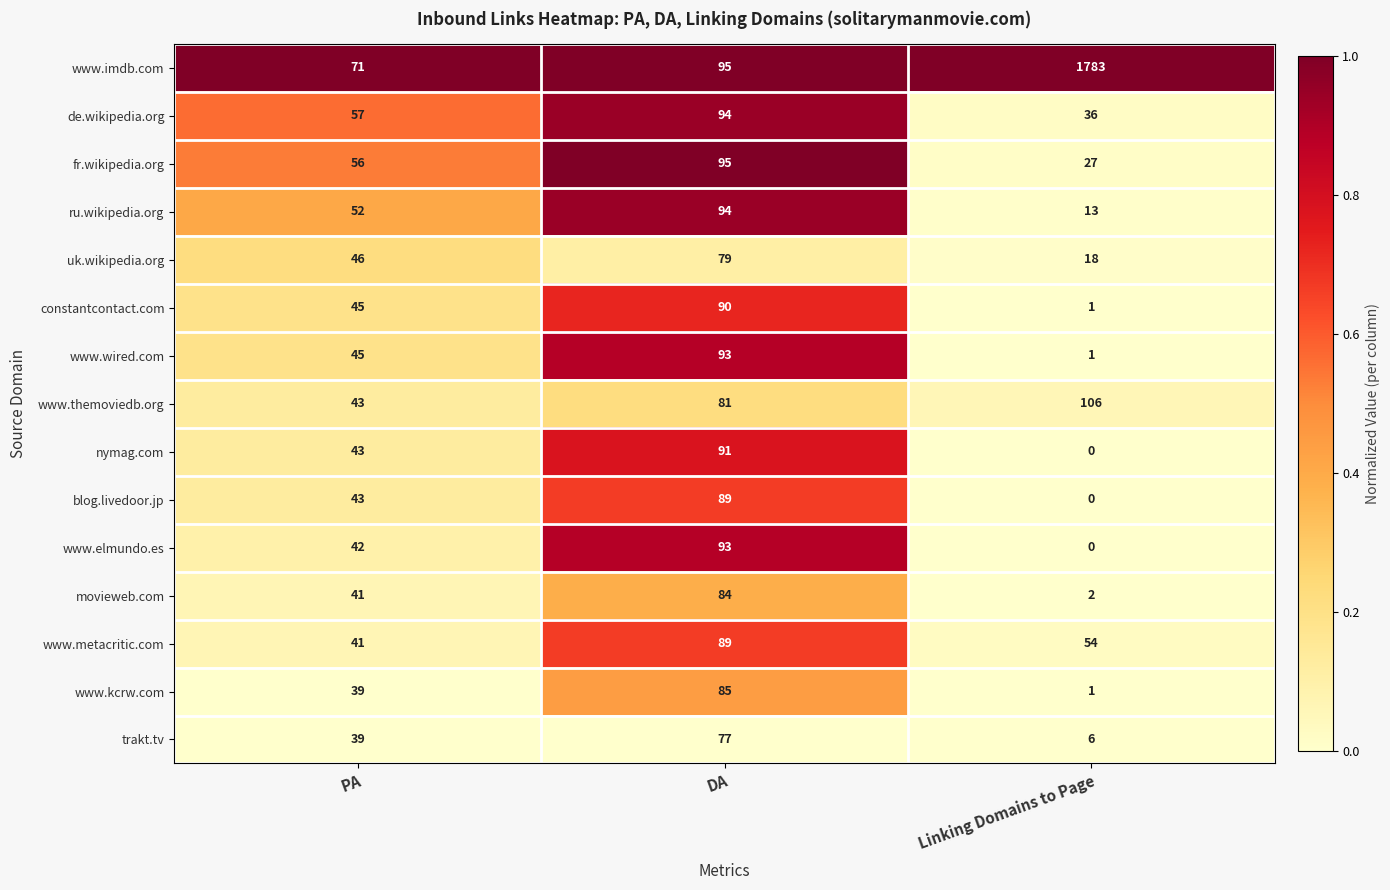

What is the difference between the highest and lowest values at PA?

32